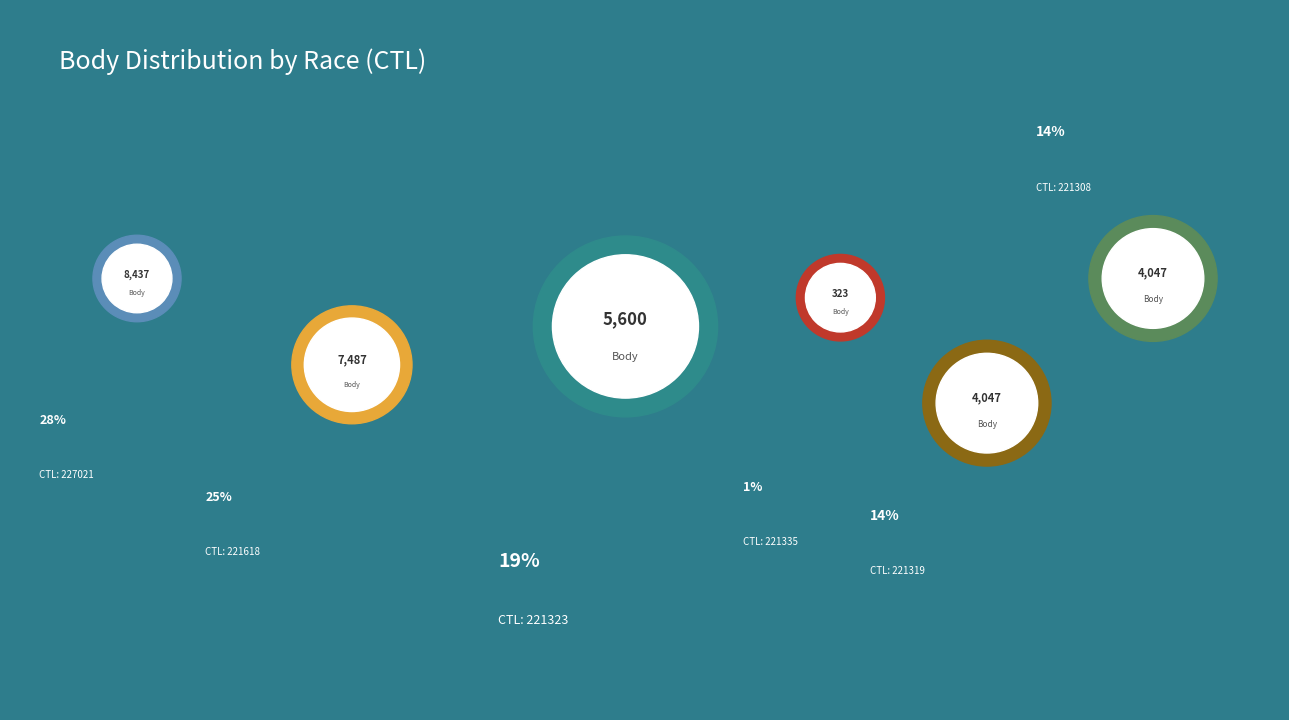

Is 221335 the majority of the pie?

No